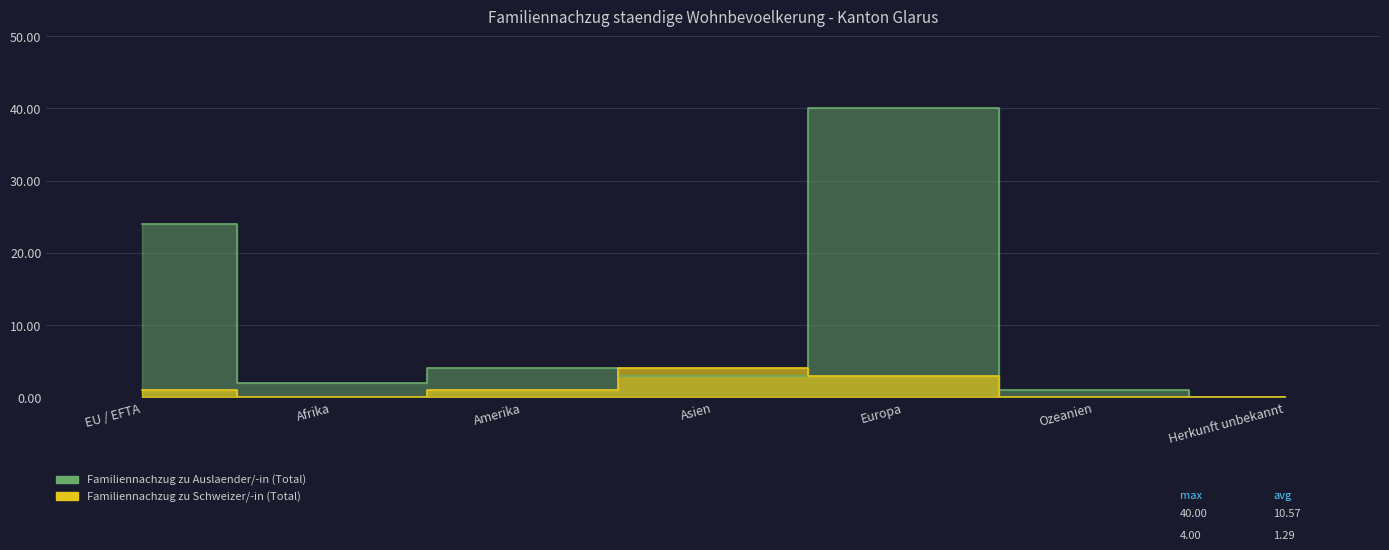

Does the chart display data point markers on the line(s)?

No